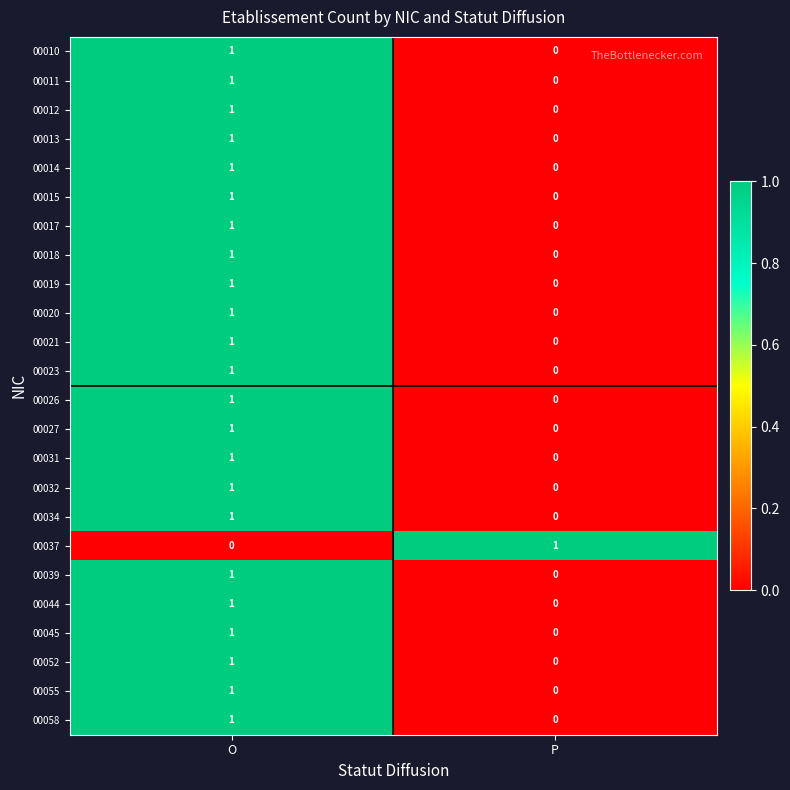

How many distinct data groups are displayed?

24